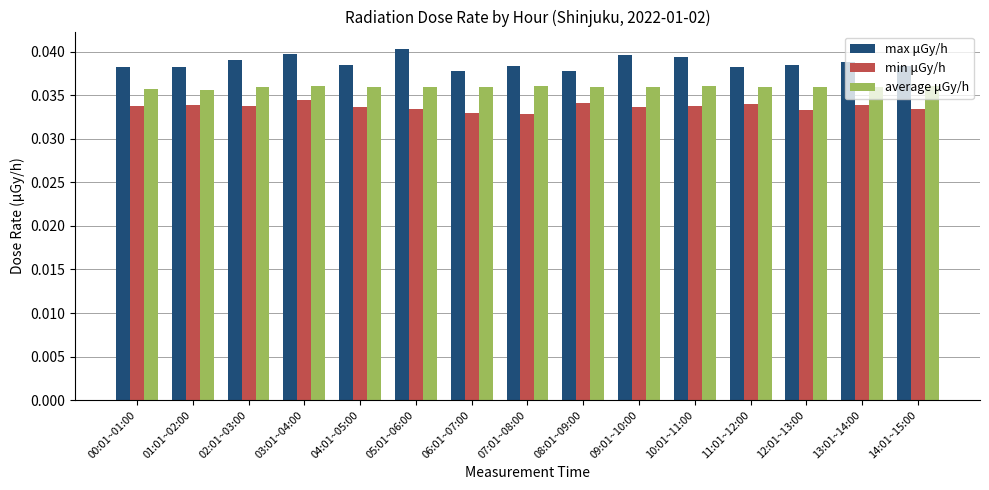

What position from the left is 13:01~14:00?

14